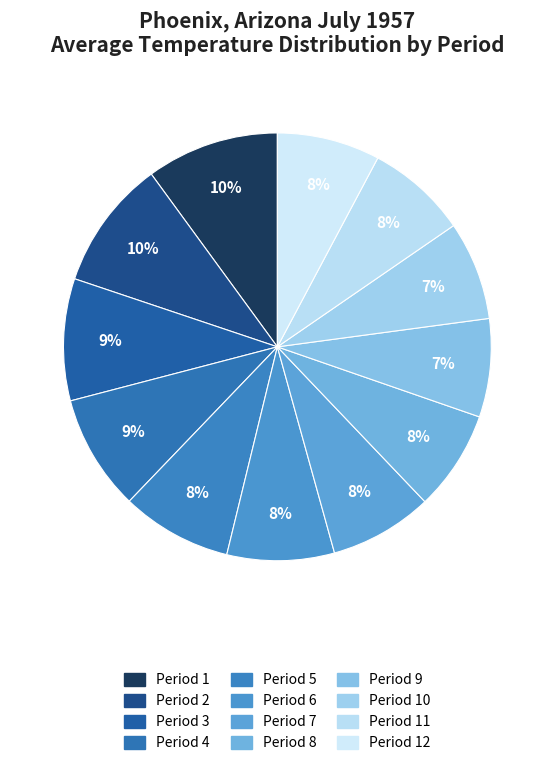

Count the number of slices in the pie.

12